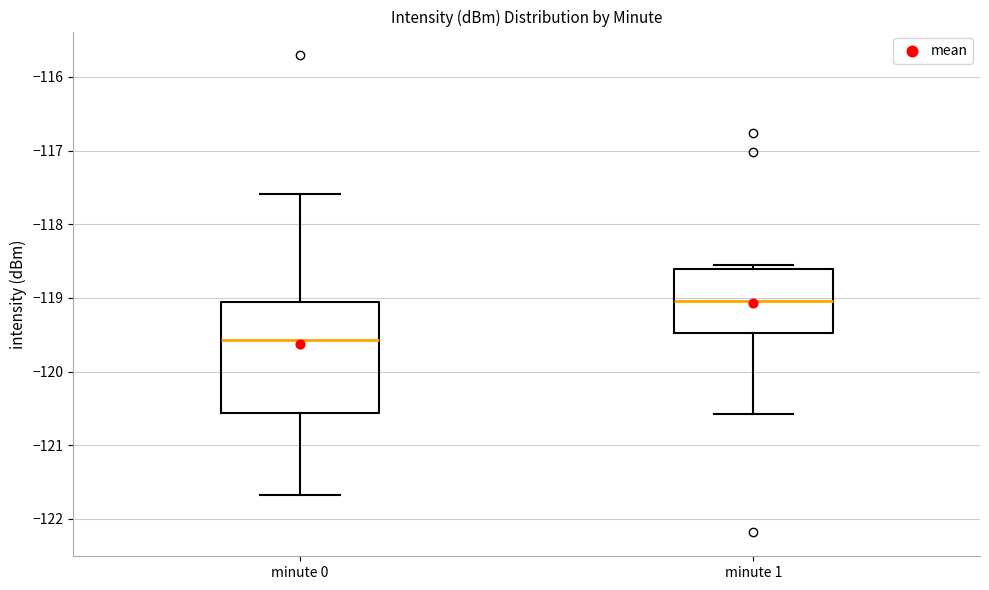

Reading left to right, transcribe this box plot: for each box, give where its median line is, the range the box spans, and where its two whiskers end, as read against the y-axis. The values are not printed on the chart, so give them approximately, as read against the axis.

minute 0: median -119.6, box -120.6 to -119.1, whiskers -121.7 to -117.6
minute 1: median -119.0, box -119.5 to -118.6, whiskers -120.6 to -118.6 (just above the box's upper edge)